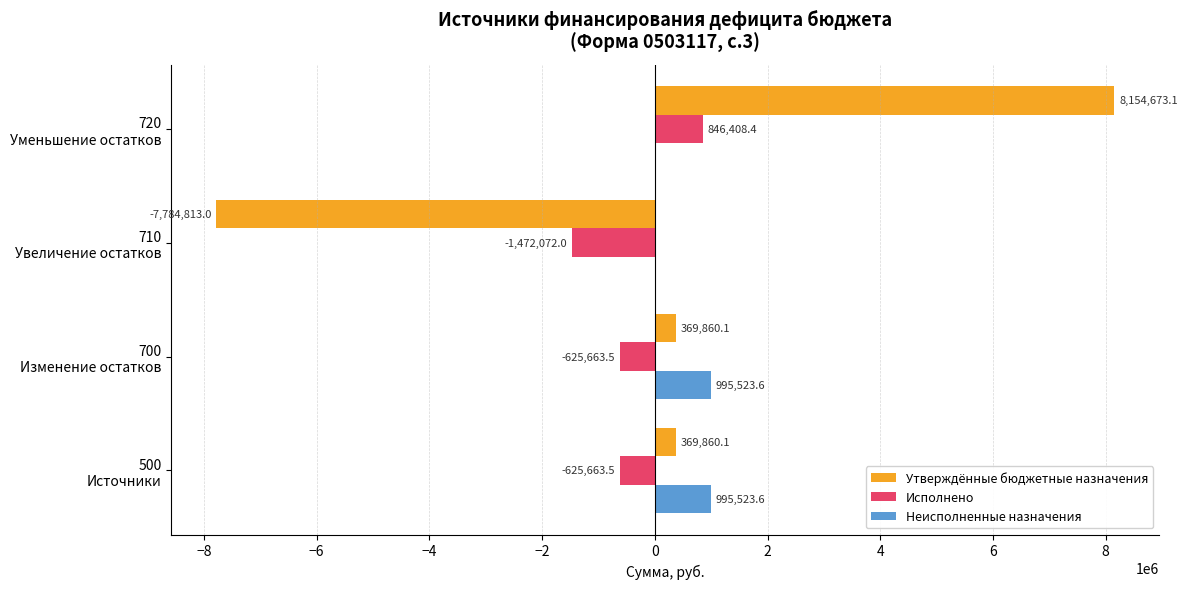

What is the sum of all Утверждённые бюджетные назначения values?

1109580.3